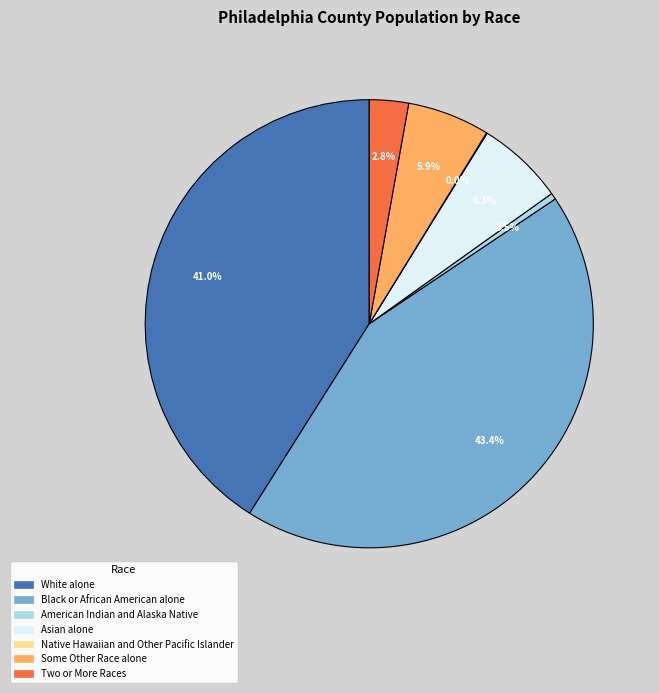

To the nearest percent, what percentage of the pie is Two or More Races?

3%